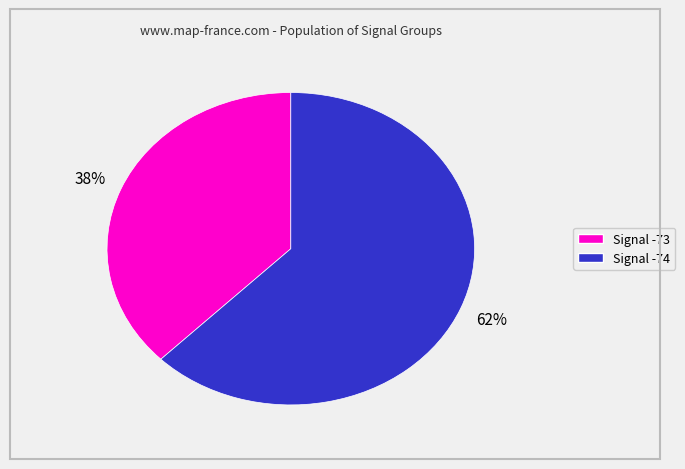

How many slices are in this pie chart?

2